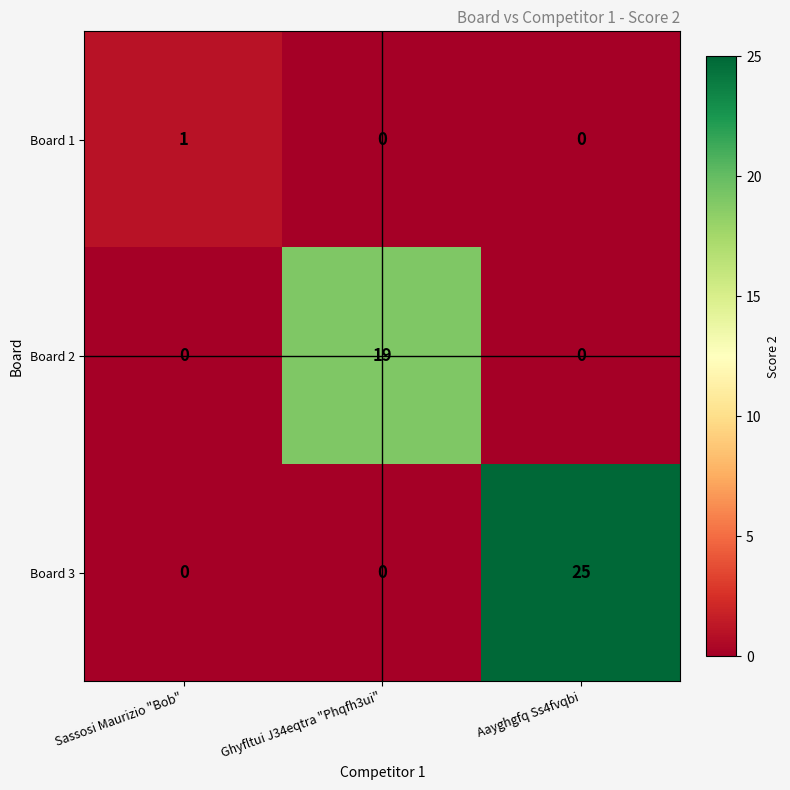

What is the total value across all series at Ghyfltui J34eqtra "Phqfh3ui"?

19